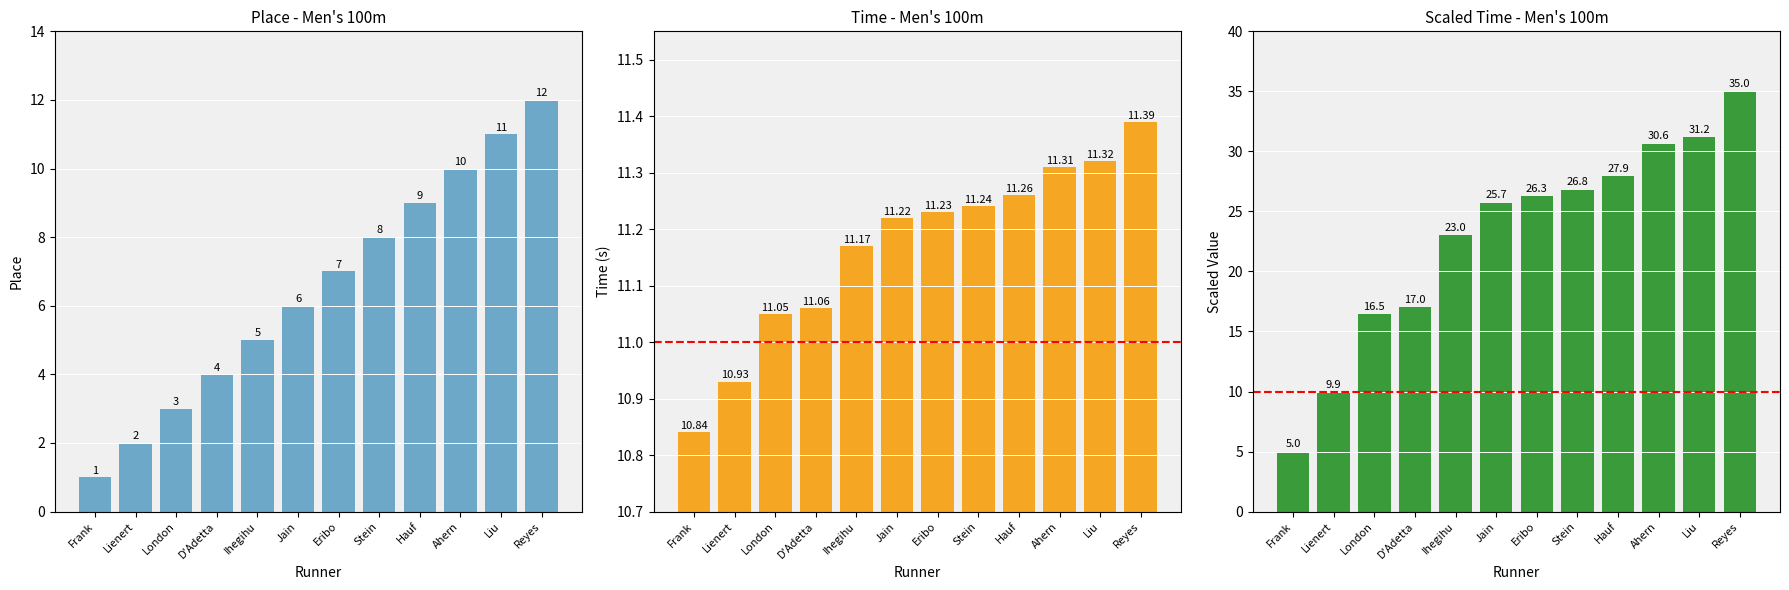

Does the chart contain stacked bars?

No